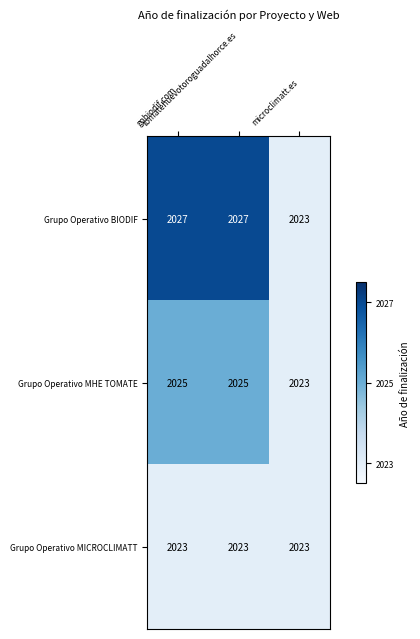

Rank the series by their average value, from highest to lowest.

Grupo Operativo BIODIF, Grupo Operativo MHE TOMATE, Grupo Operativo MICROCLIMATT